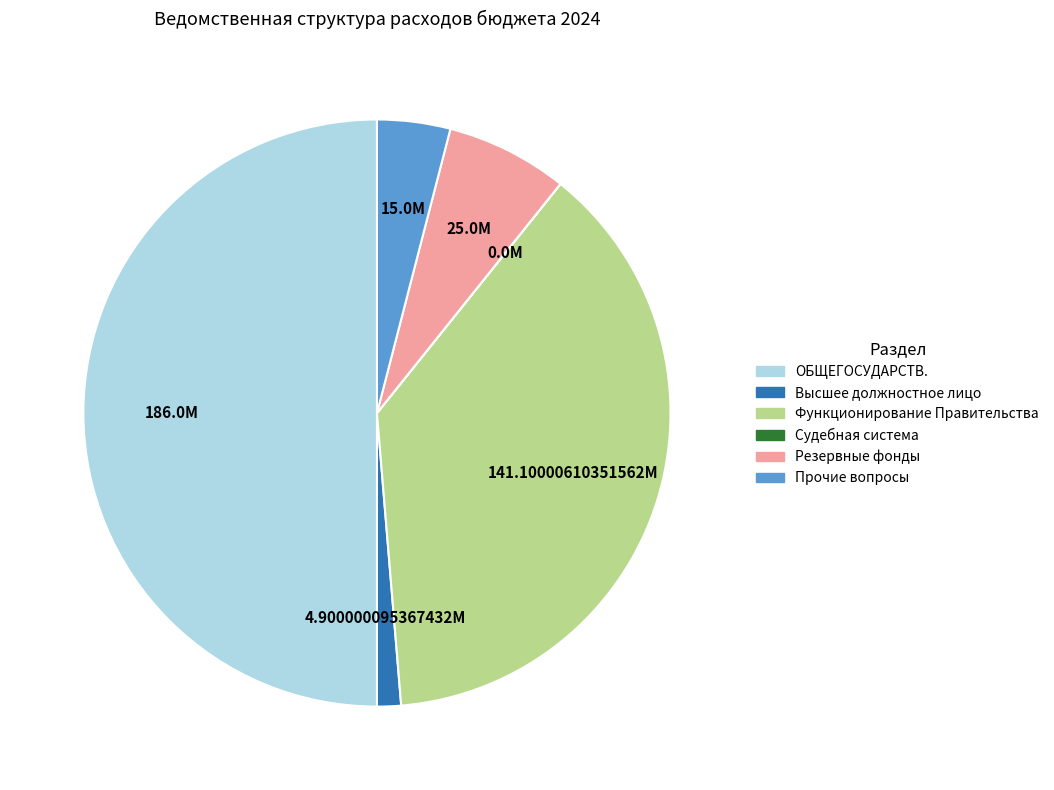

Is there any slice that represents more than half of the pie?

No